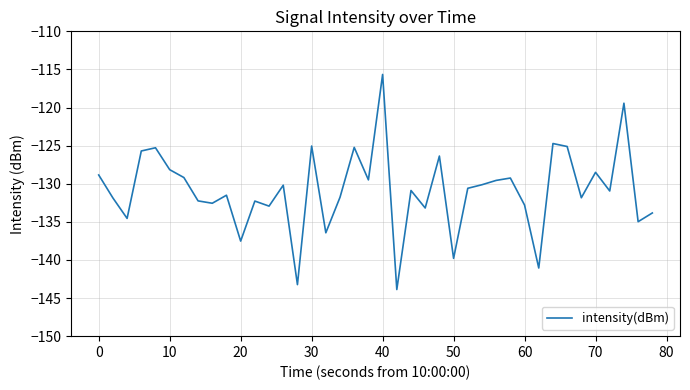

What is the difference between the maximum and minimum values?

28.2